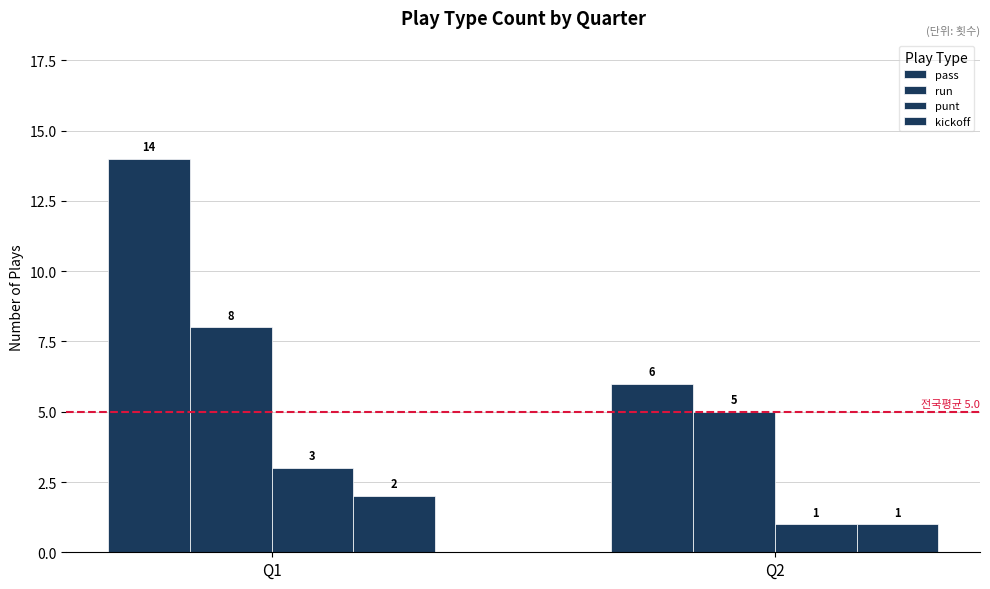

How many bars are there in each group?

4